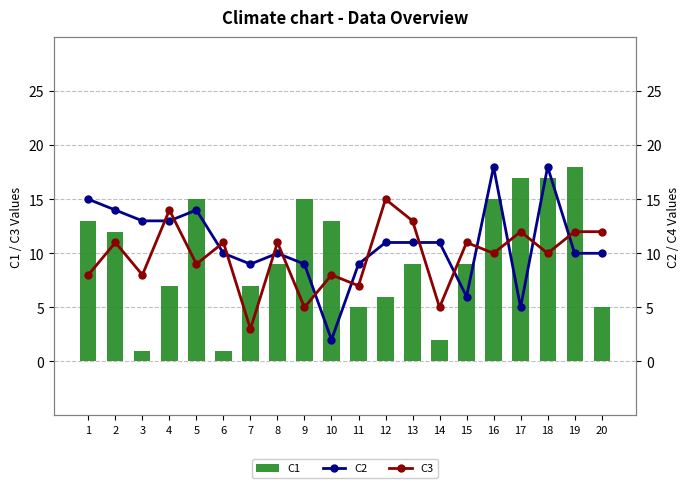

What is the greatest value displayed?

18